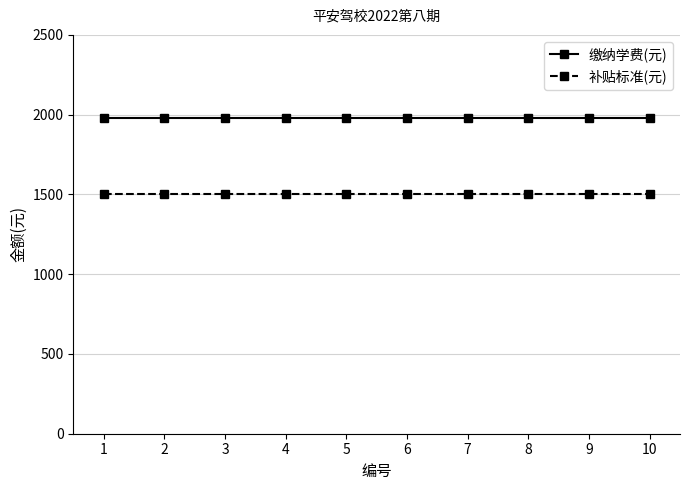

What are all the series names shown in the legend?

缴纳学费(元), 补贴标准(元)